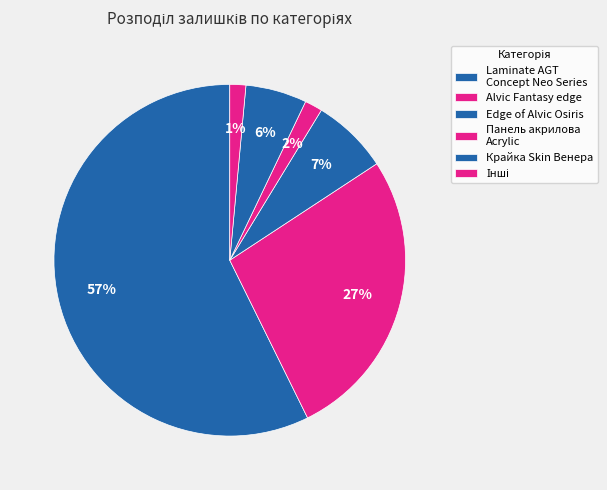

How many slices are in this pie chart?

6